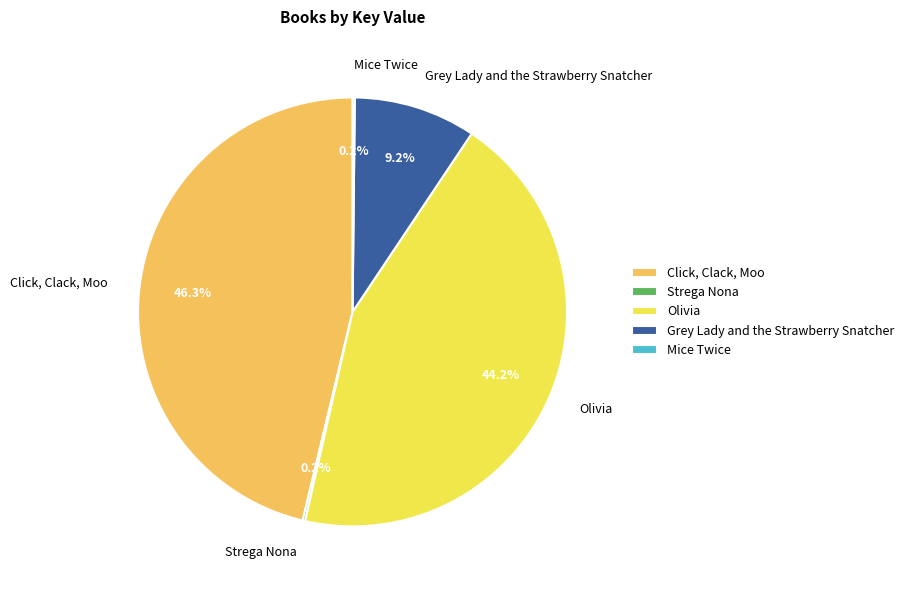

What is the largest slice in the pie chart?

Click, Clack, Moo